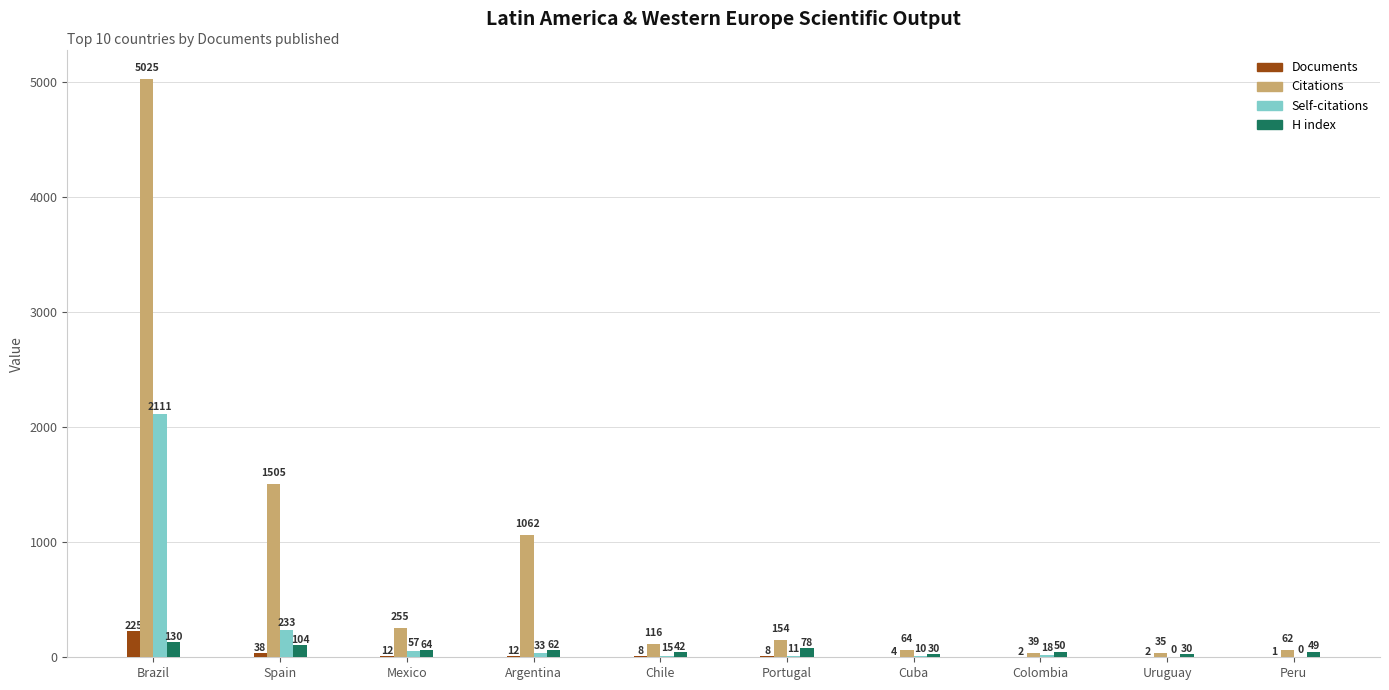

How many categories are shown in the chart?

10